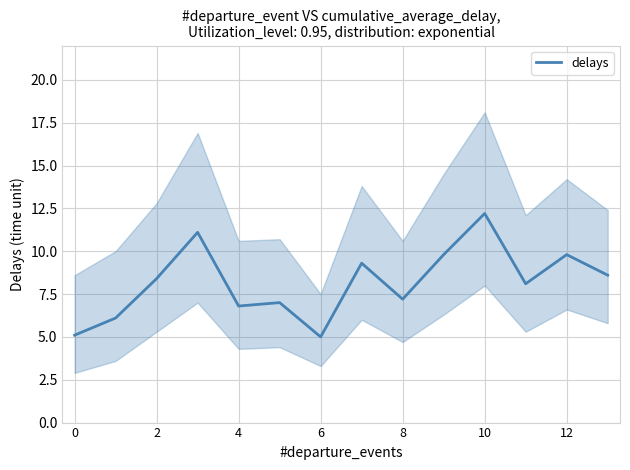

What is the greatest value displayed?

12.2